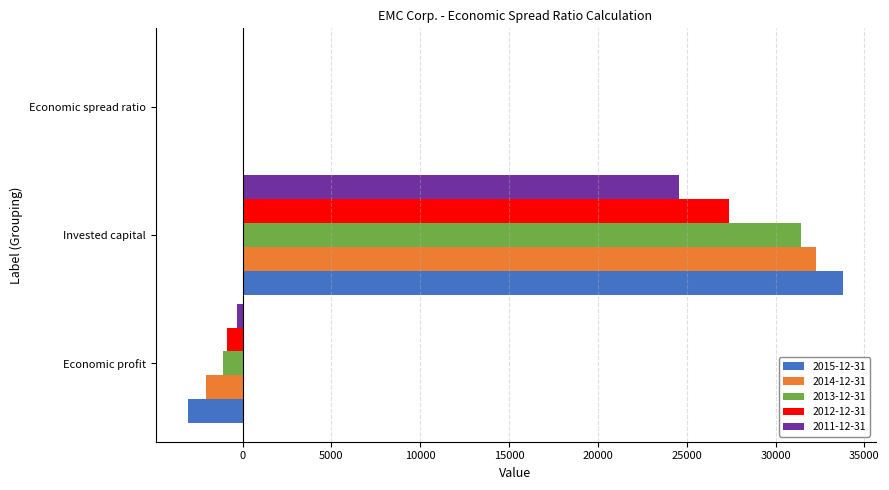

True or false: 2012-12-31 has a value of 37253.2 at Invested capital.

False